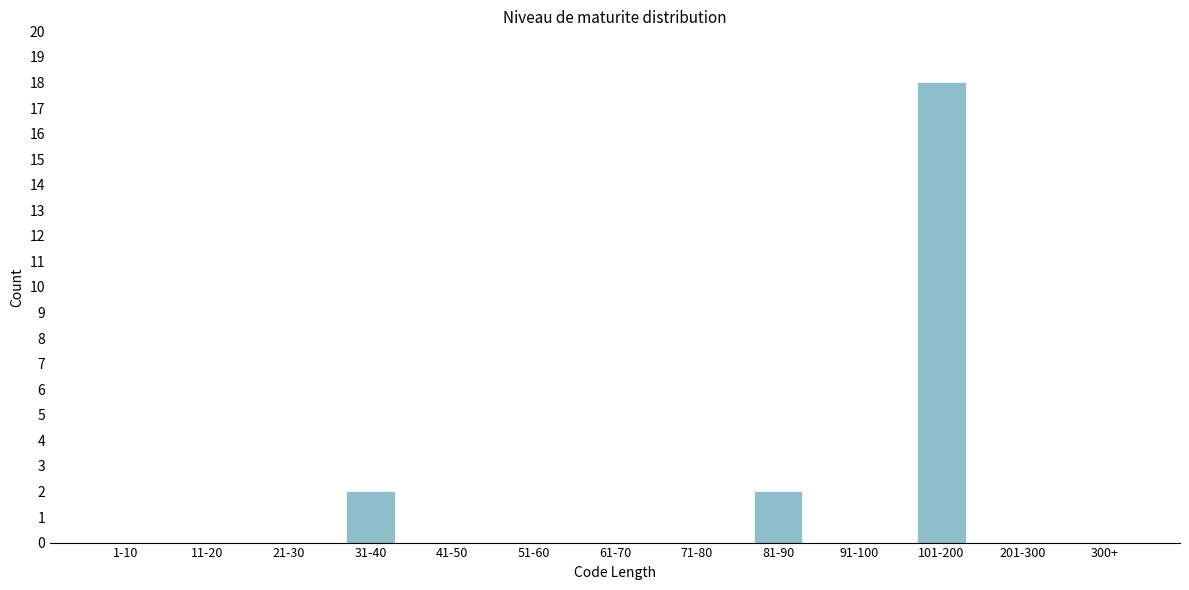

Reading left to right, transcribe all the data shown in this chart.

1-10=0	11-20=0	21-30=0	31-40=2	41-50=0	51-60=0	61-70=0	71-80=0	81-90=2	91-100=0	101-200=18	201-300=0	300+=0